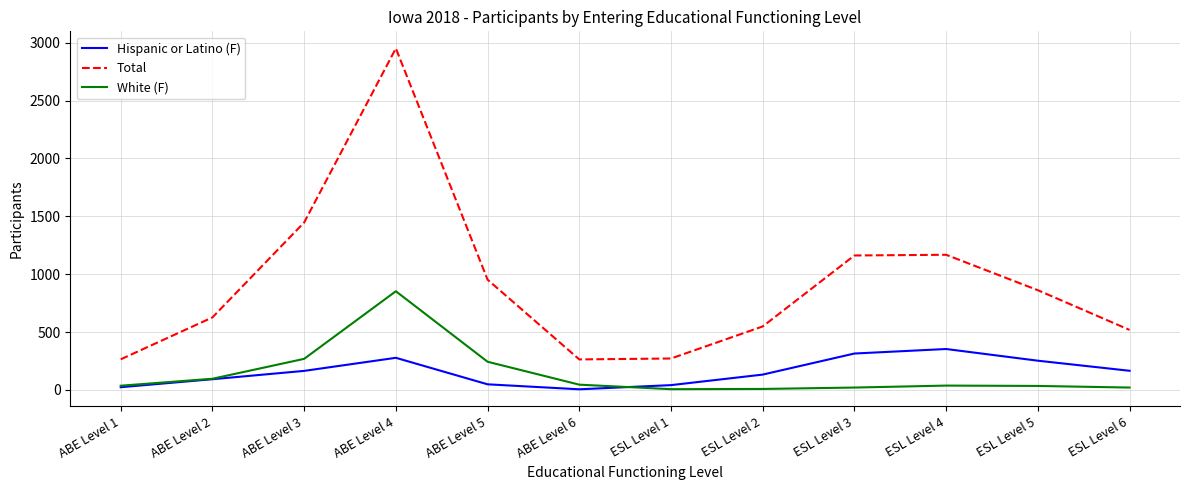

Read the Total value at ABE Level 2.

627